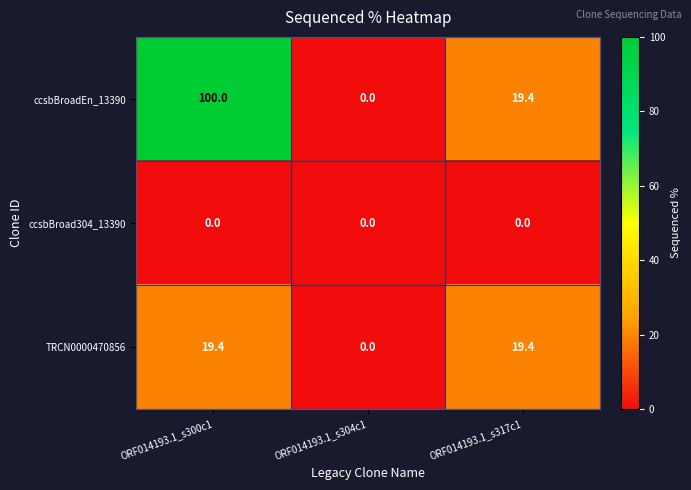

Reading left to right, extract all data points from this chart.

ccsbBroadEn_13390: 100.0	0.0	19.4
ccsbBroad304_13390: 0.0	0.0	0.0
TRCN0000470856: 19.4	0.0	19.4